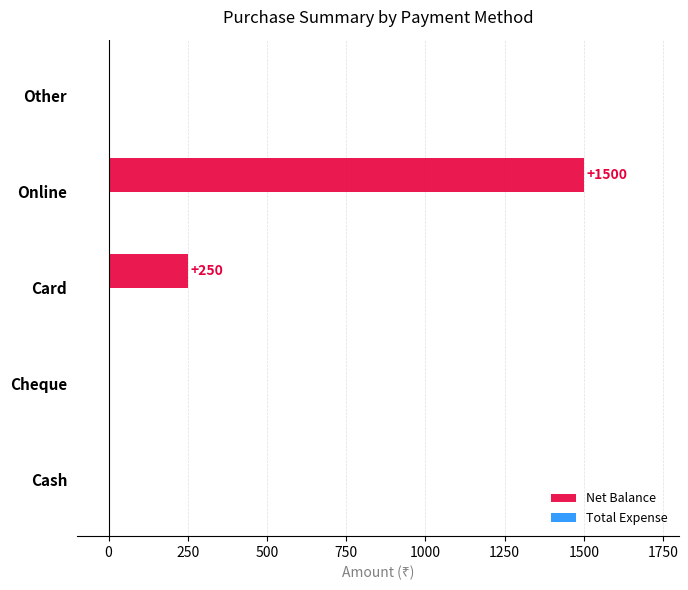

Reading bottom to top, what are all the values shown in this chart?

Cash=0	Cheque=0	Card=250	Online=1500	Other=0